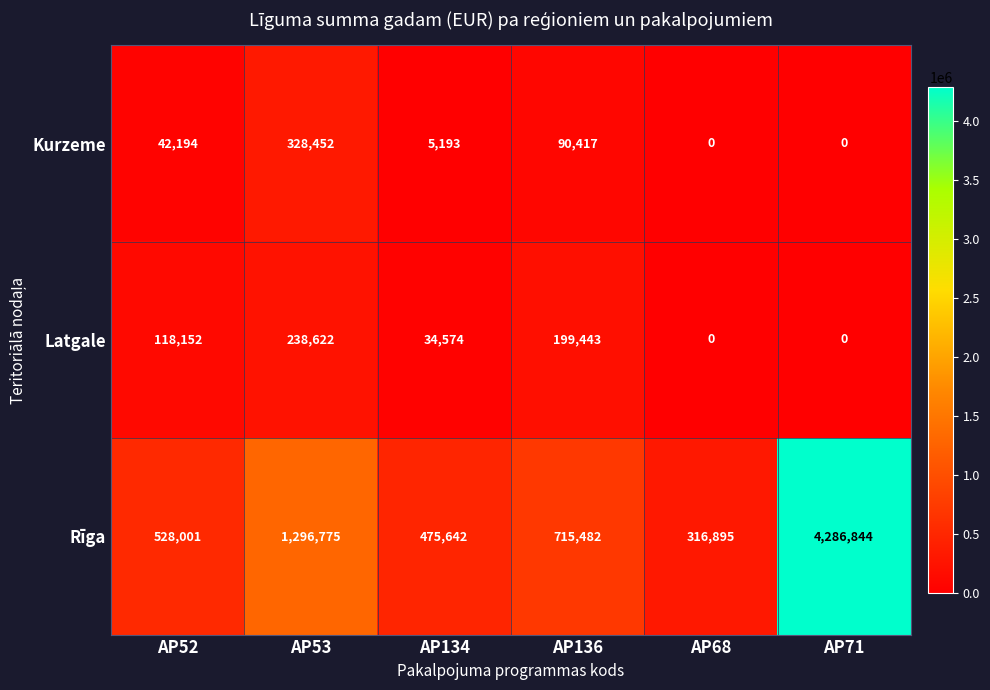

At AP53, list the series in order from smallest to largest.

Latgale, Kurzeme, Rīga